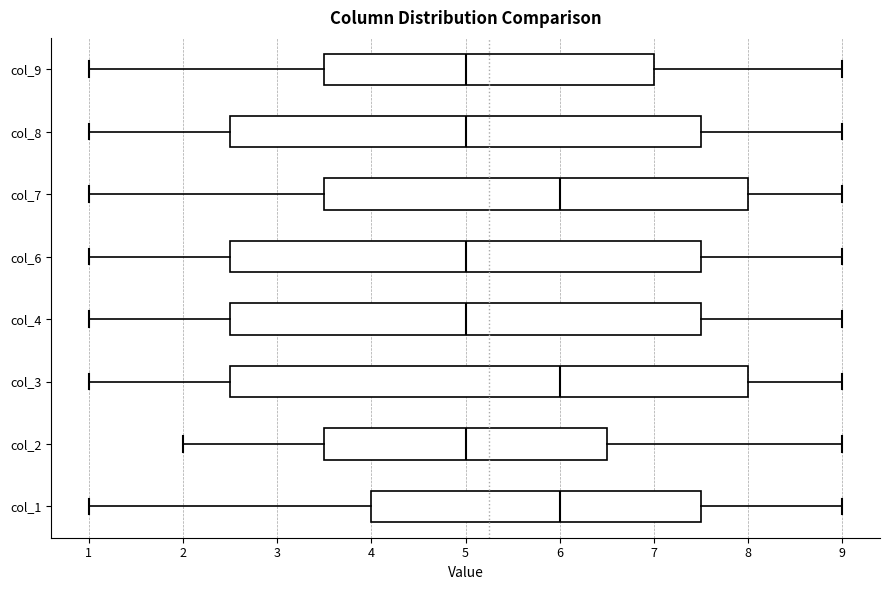

Reading bottom to top, read every box against the x-axis: the position of its median line, the range the box covers, and the ends of its whiskers. The values are not printed on the chart, so give them approximately, as read against the axis.

col_1: median 6.0, box 4.0 to 7.5, whiskers 1.0 to 9.0
col_2: median 5.0, box 3.5 to 6.5, whiskers 2.0 to 9.0
col_3: median 6.0, box 2.5 to 8.0, whiskers 1.0 to 9.0
col_4: median 5.0, box 2.5 to 7.5, whiskers 1.0 to 9.0
col_6: median 5.0, box 2.5 to 7.5, whiskers 1.0 to 9.0
col_7: median 6.0, box 3.5 to 8.0, whiskers 1.0 to 9.0
col_8: median 5.0, box 2.5 to 7.5, whiskers 1.0 to 9.0
col_9: median 5.0, box 3.5 to 7.0, whiskers 1.0 to 9.0